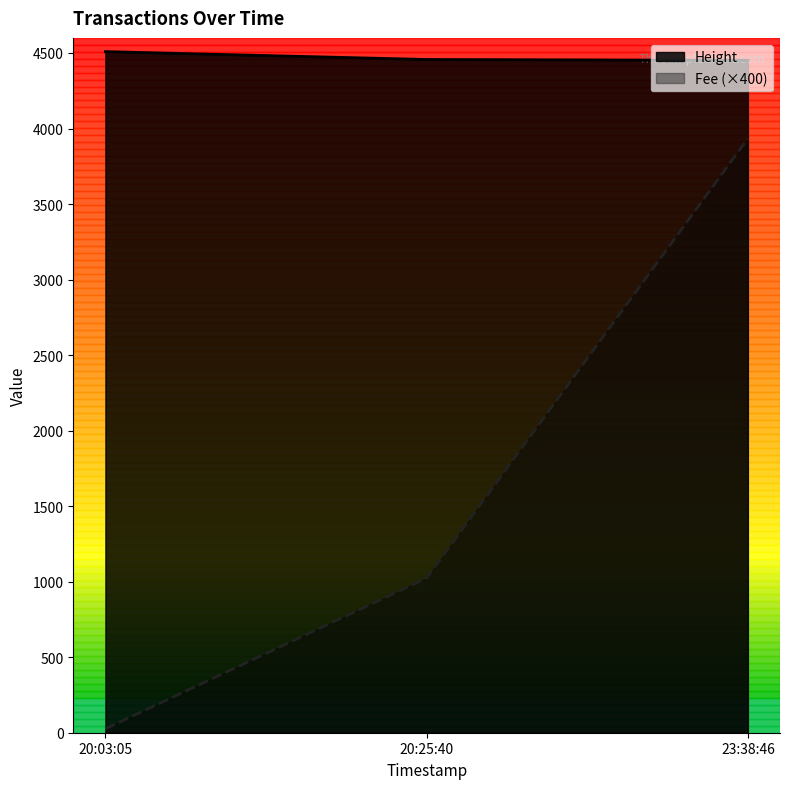

At which category is the sum across all series the highest?

23:38:46